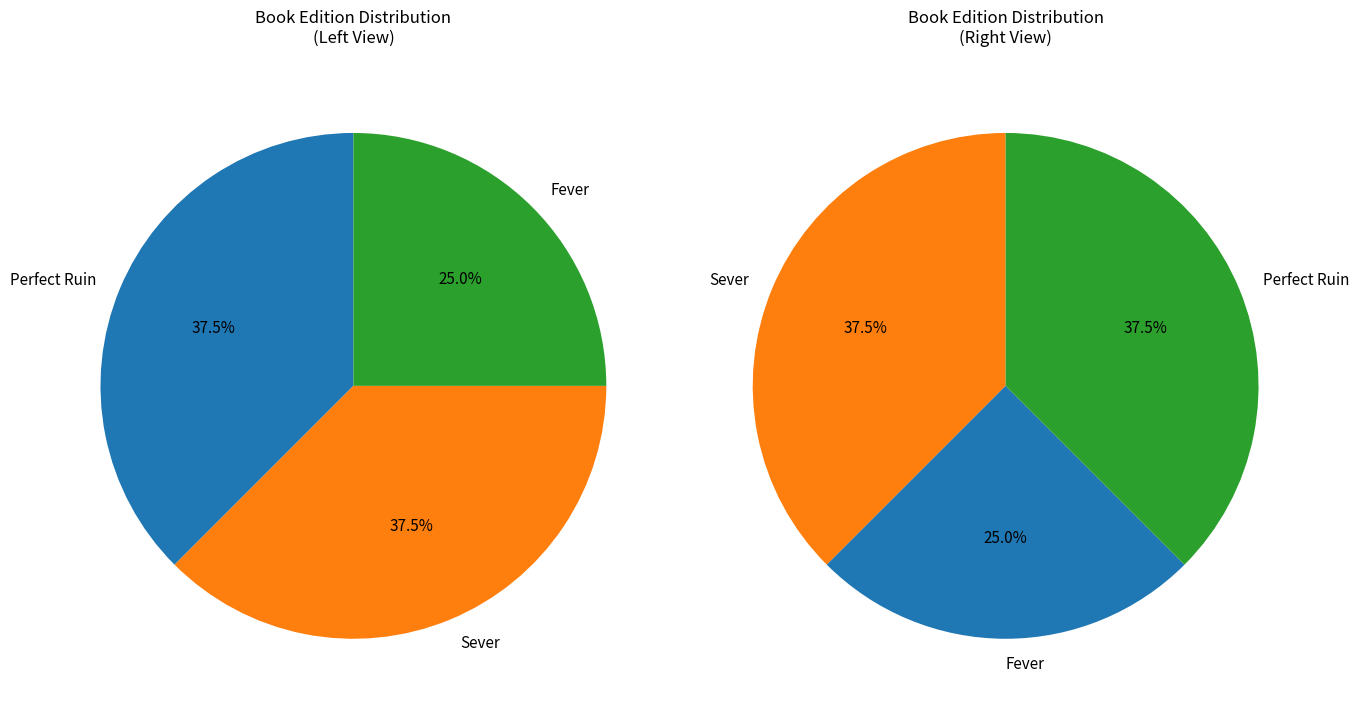

To the nearest percent, what is the difference between the Fever and Perfect Ruin slice percentages?

12%